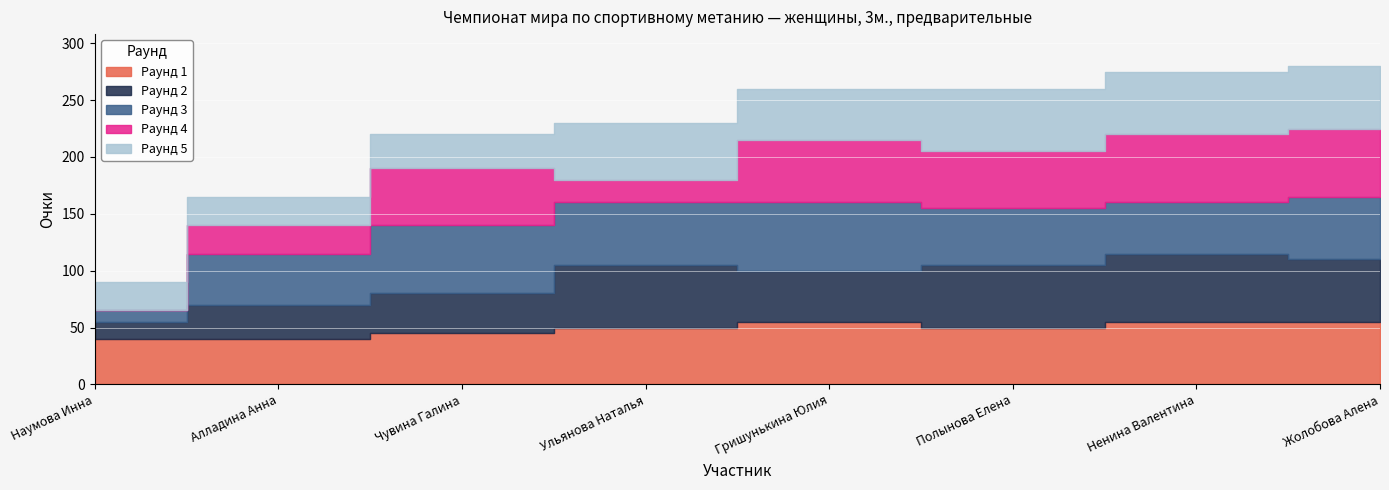

Rank the series by their maximum value, from highest to lowest.

2, 3, 4, 1, 5